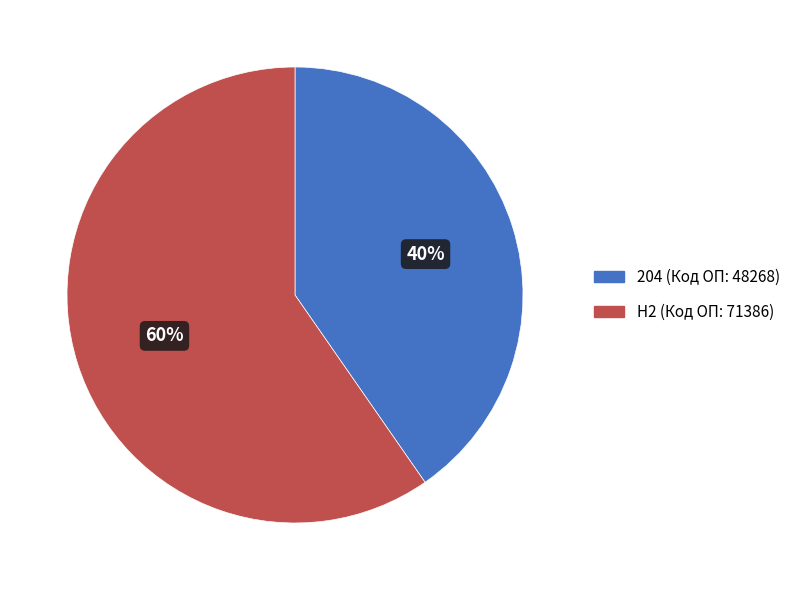

Count the number of slices in the pie.

2